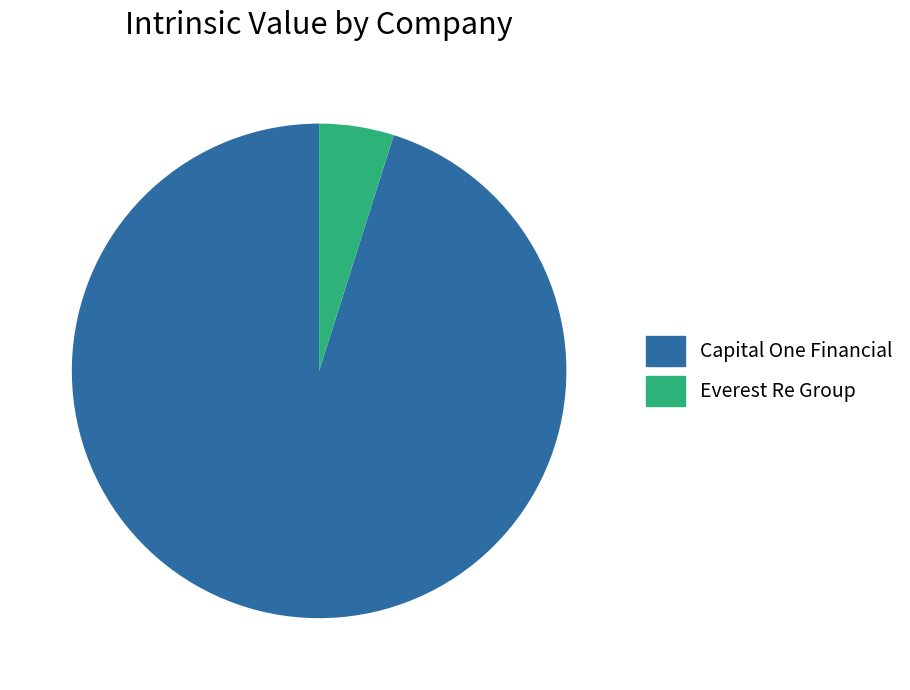

How many segments does this pie chart have?

2